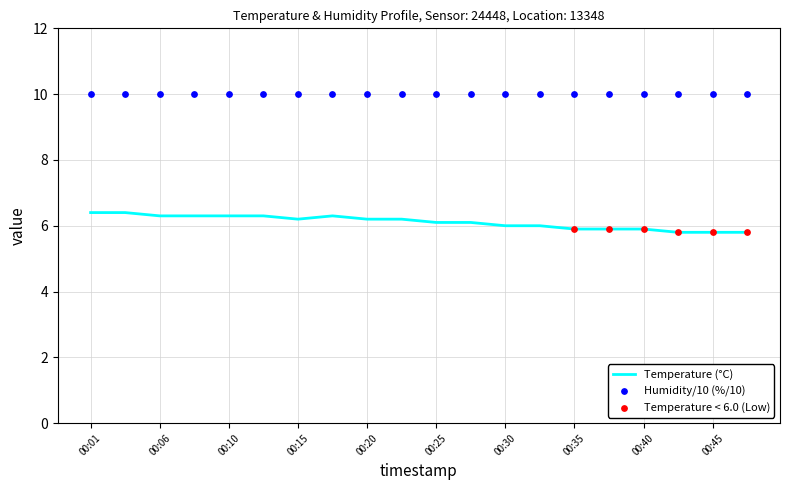

What is the ratio of the value at 00:03 to the value at 00:06?

1.0